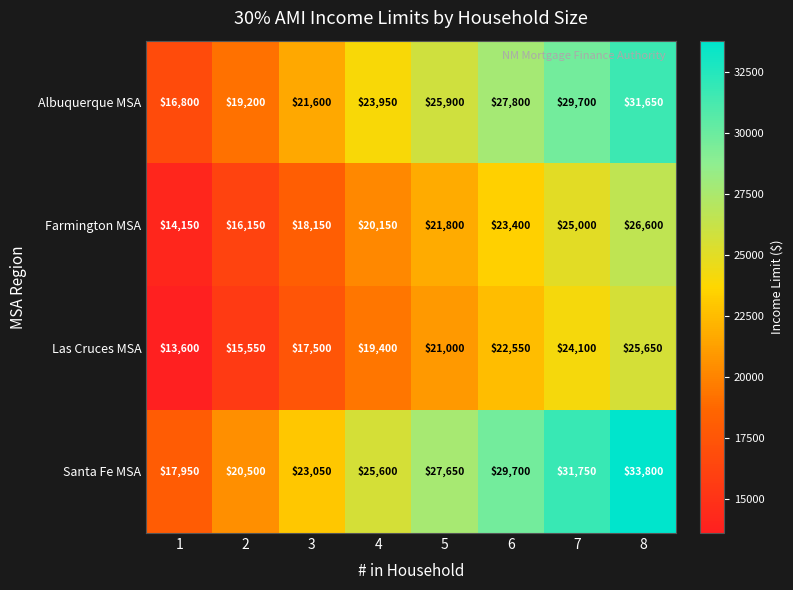

Is it true that Santa Fe MSA equals 20500 at 2?

True